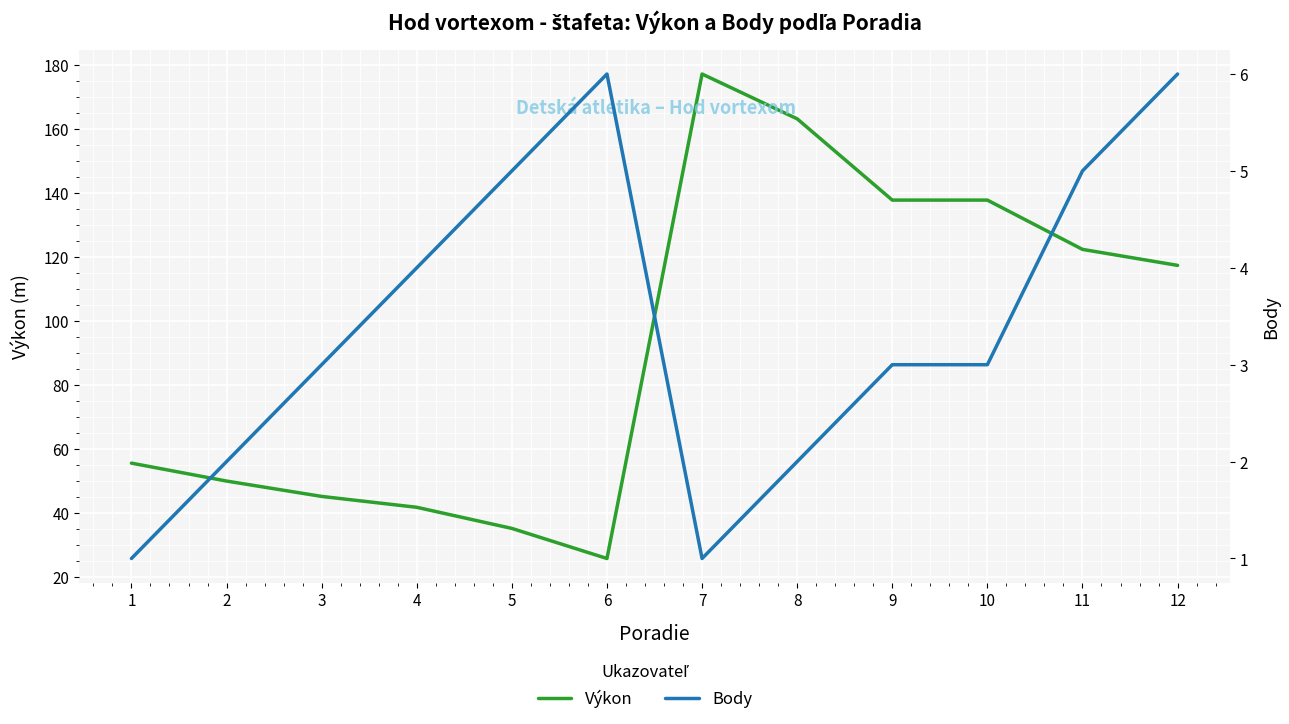

What is the total value across all series at 12?

123.4